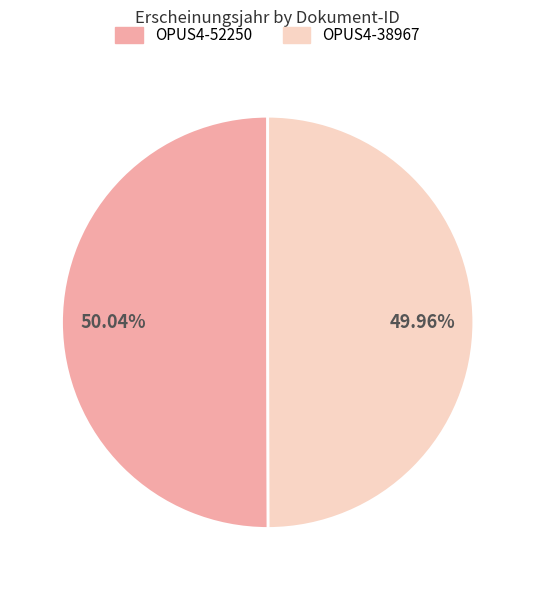

Count the number of slices in the pie.

2